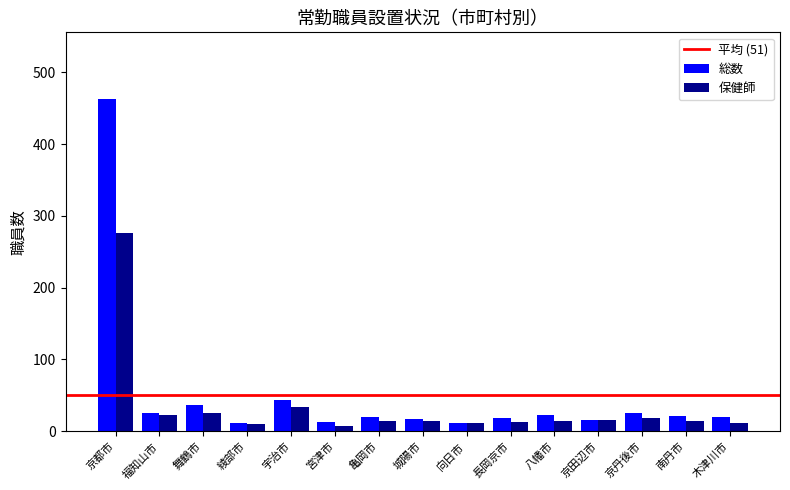

What position from the right is 舞鶴市?

13